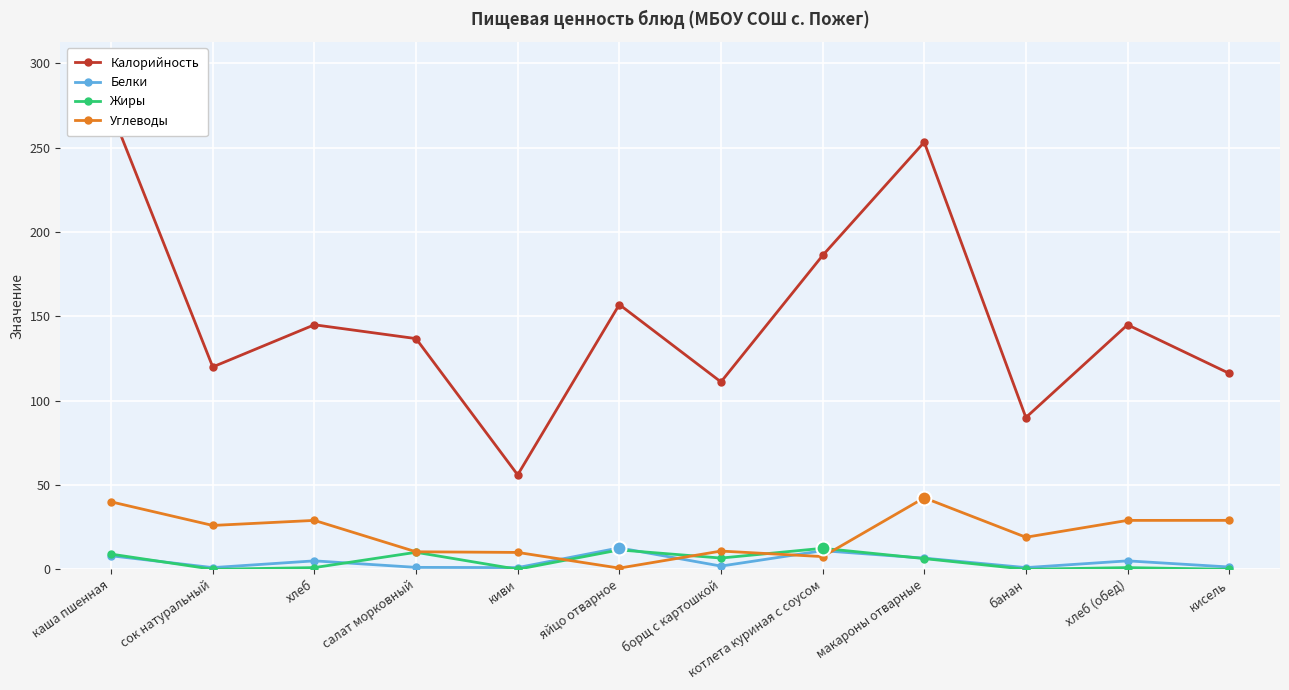

What is the sum of all Калорийность values?

1788.5